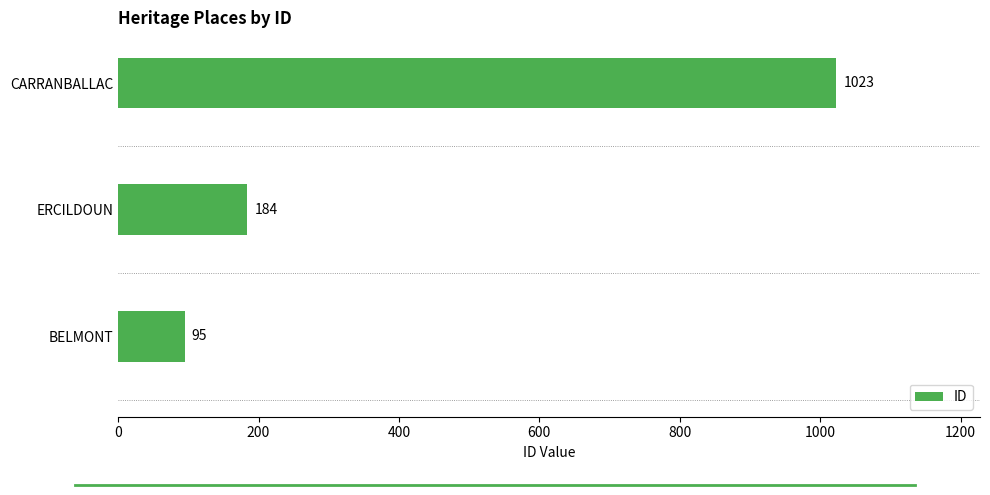

How many data points does each series have?

3